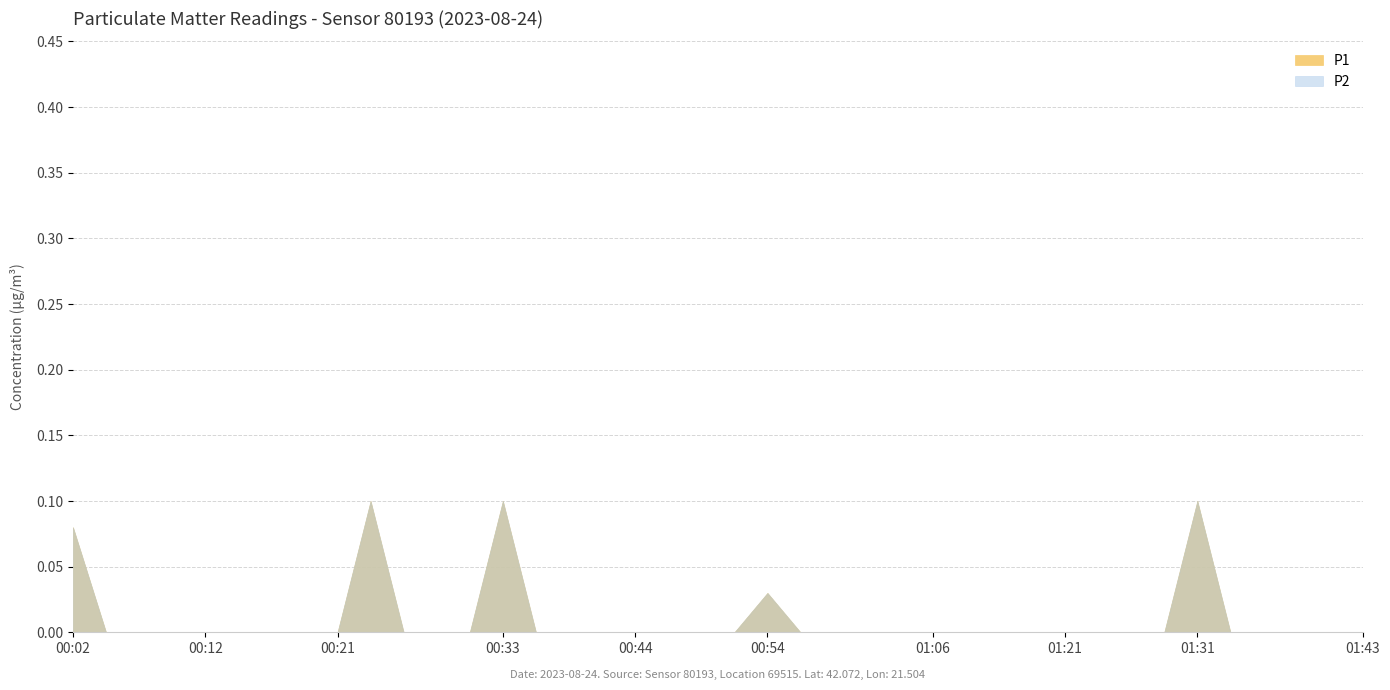

True or false: P1 has a value of 0.1 at 00:02.

True